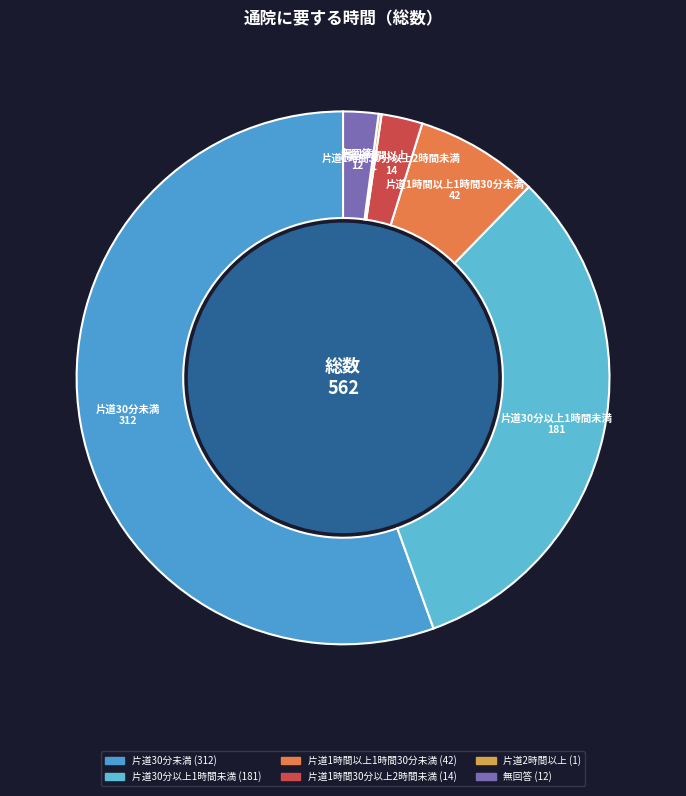

Is it true that 片道2時間以上 is 0% of the pie?

True